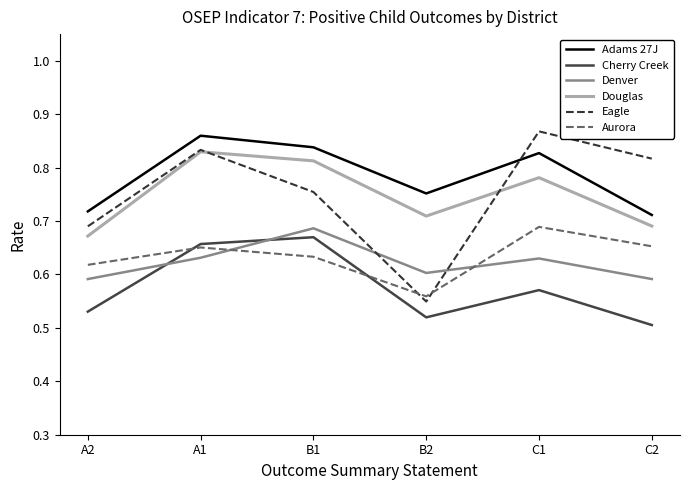

What are all the series names shown in the legend?

Adams 27J, Cherry Creek, Denver, Douglas, Eagle, Aurora